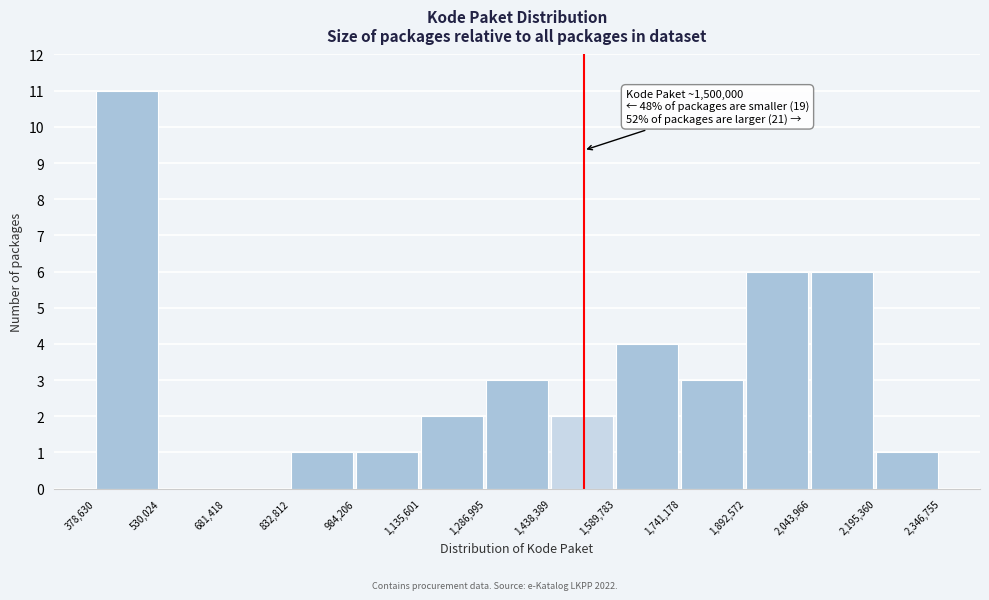

Which range on the x-axis has the tallest bar?

378,630 to 530,024